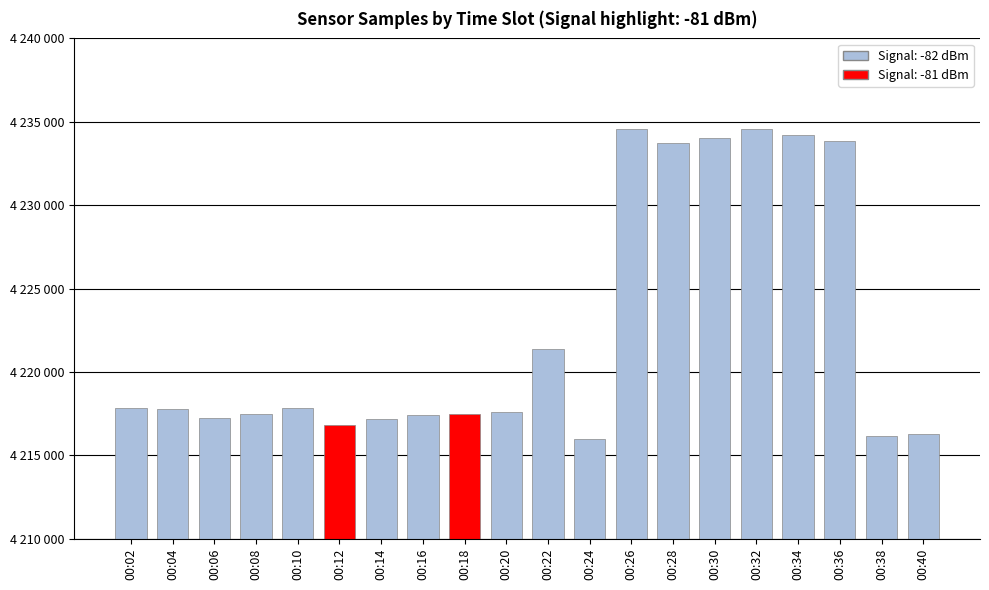

What is the greatest value displayed?

4234557